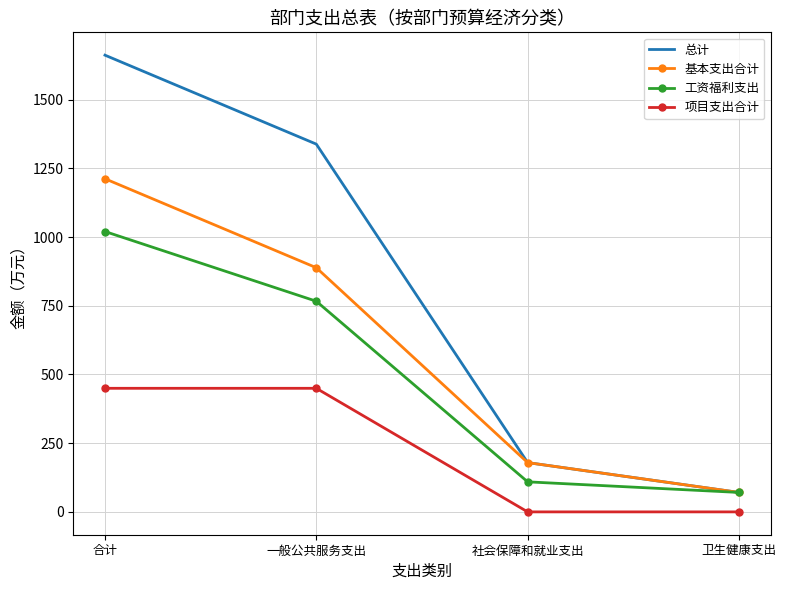

True or false: 总计 has more than 2 interior local peaks.

False